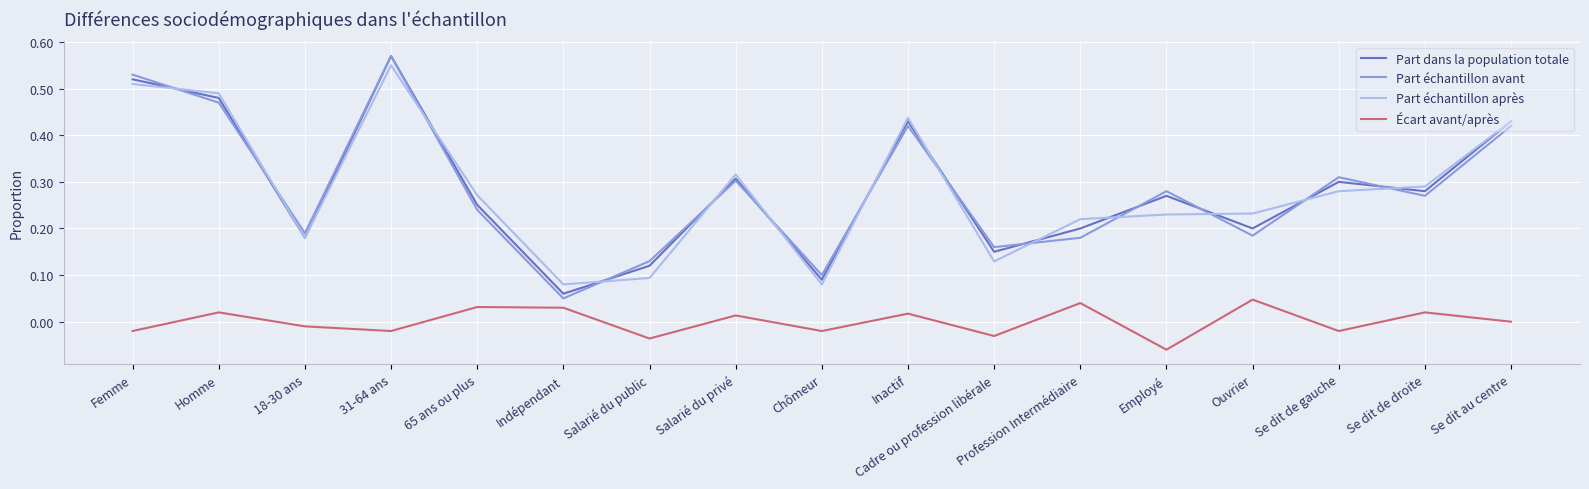

What position from the left is Indépendant?

6